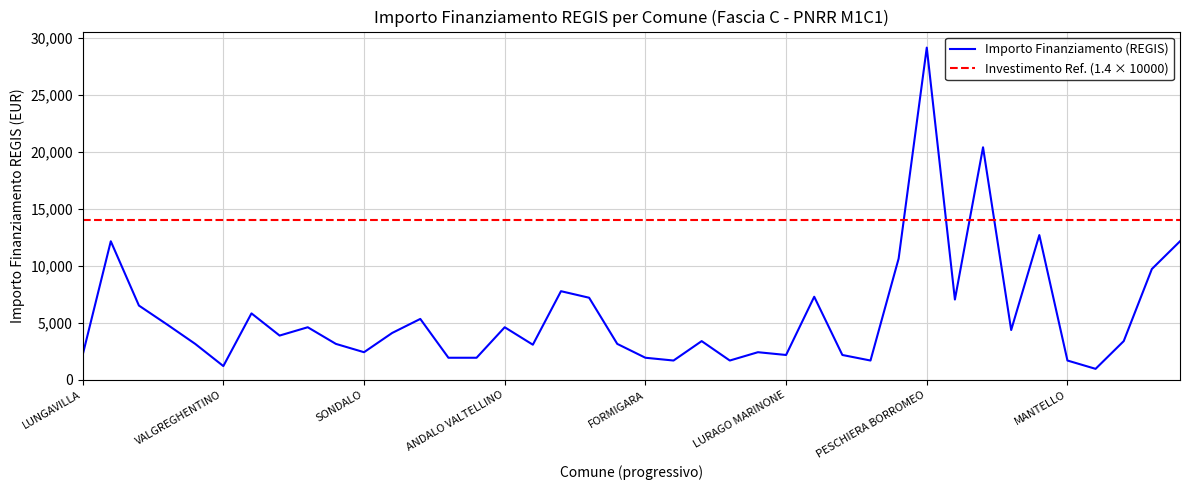

Which series ends up on top after the final intersection of Importo Finanziamento (REGIS) and Investimento Ref. (1.4 × 10000)?

Investimento Ref. (1.4 × 10000)